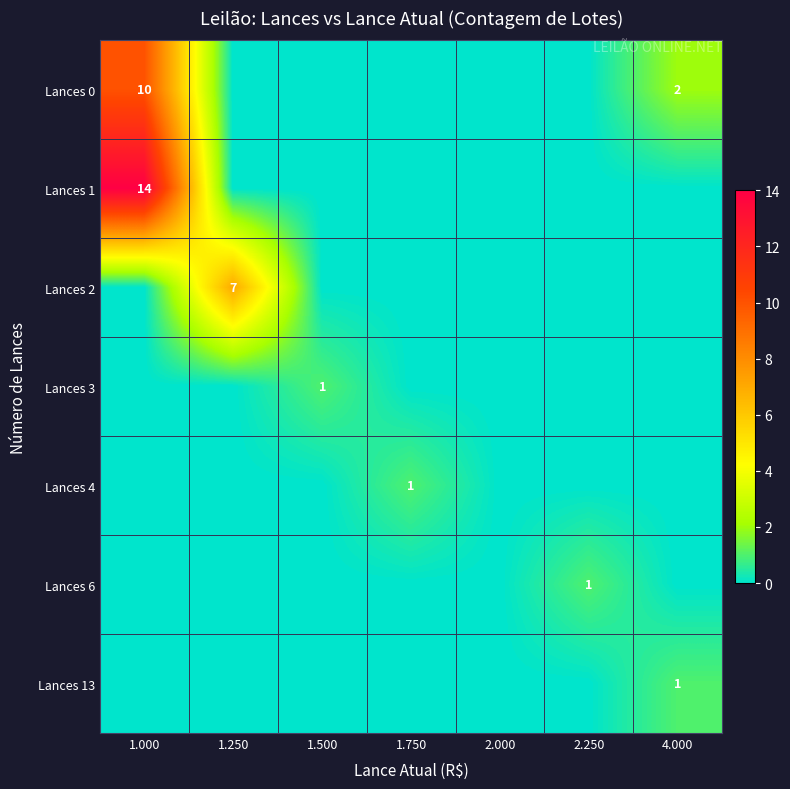

Is it true that Lances 4 equals 1 at 1.750?

True